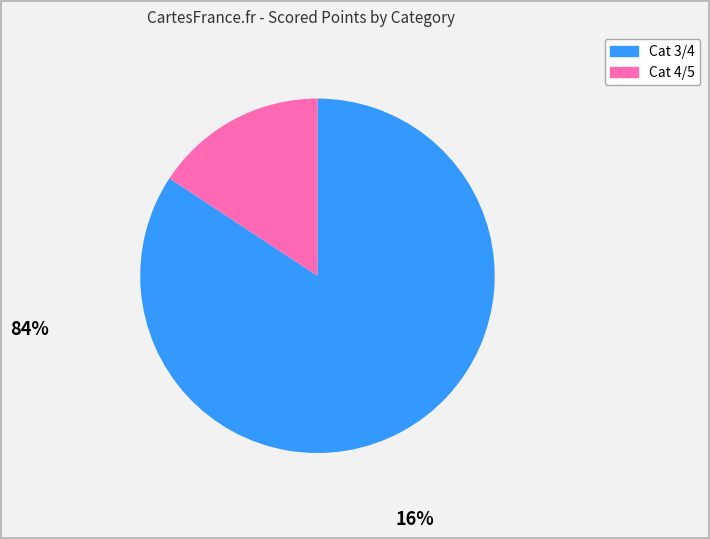

Rank the categories by value from highest to lowest.

Cat 3/4, Cat 4/5